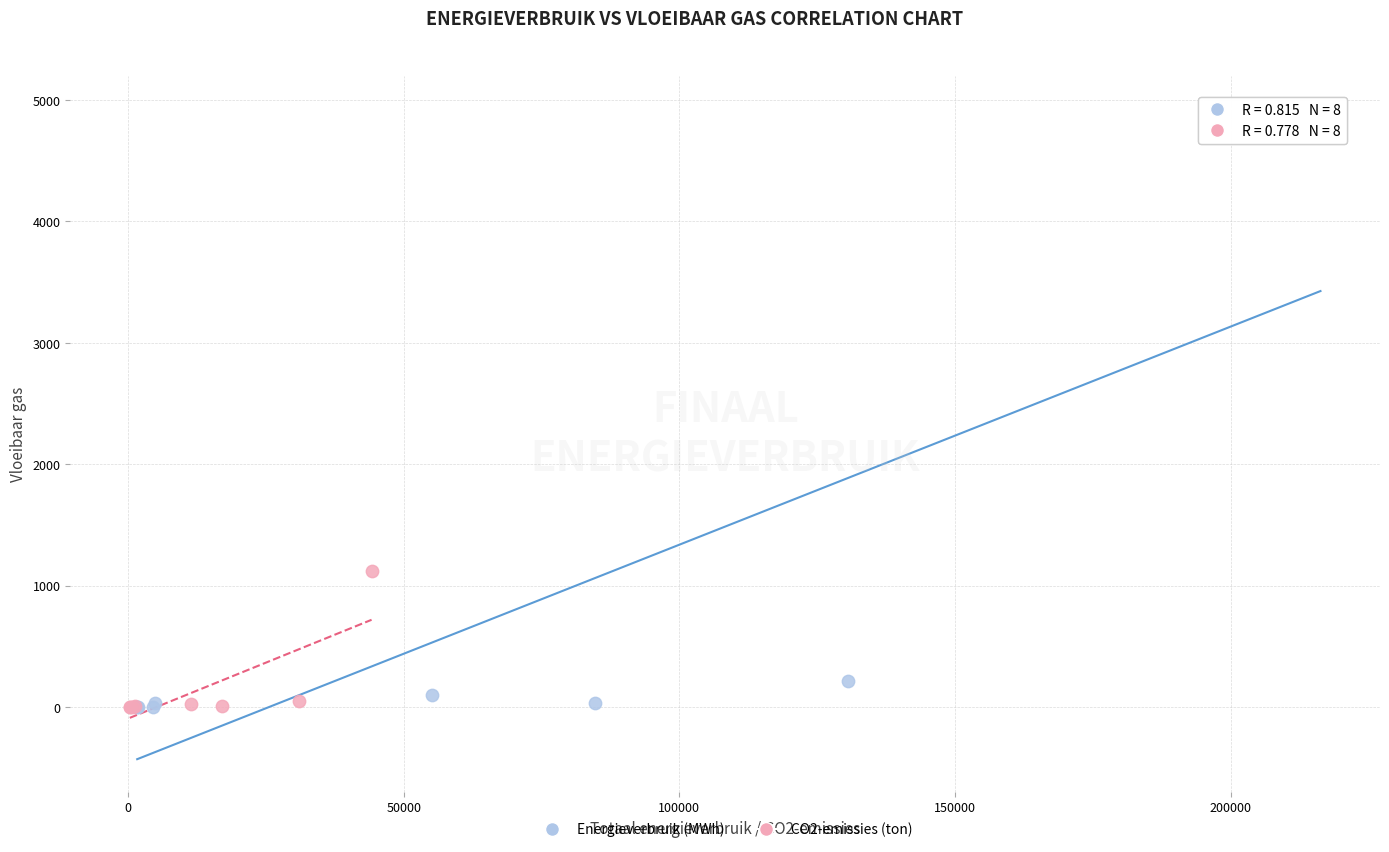

What are all the series names shown in the legend?

Energieverbruik (MWh), CO2-emissies (ton)